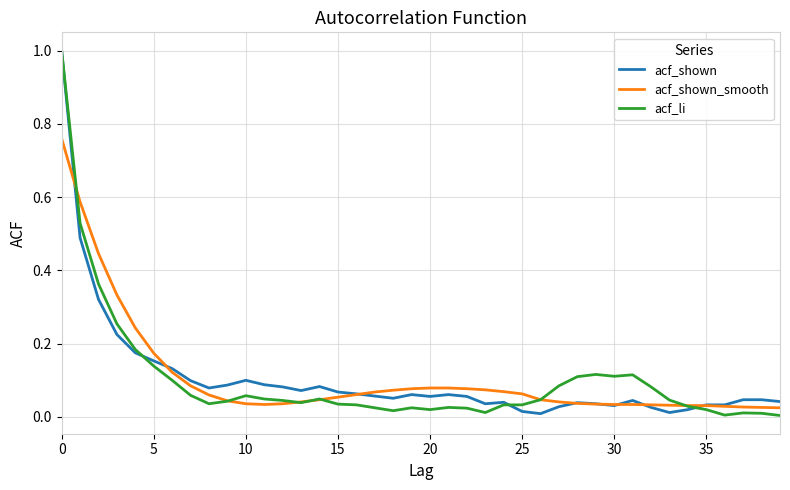

What is the greatest value displayed?

1.0